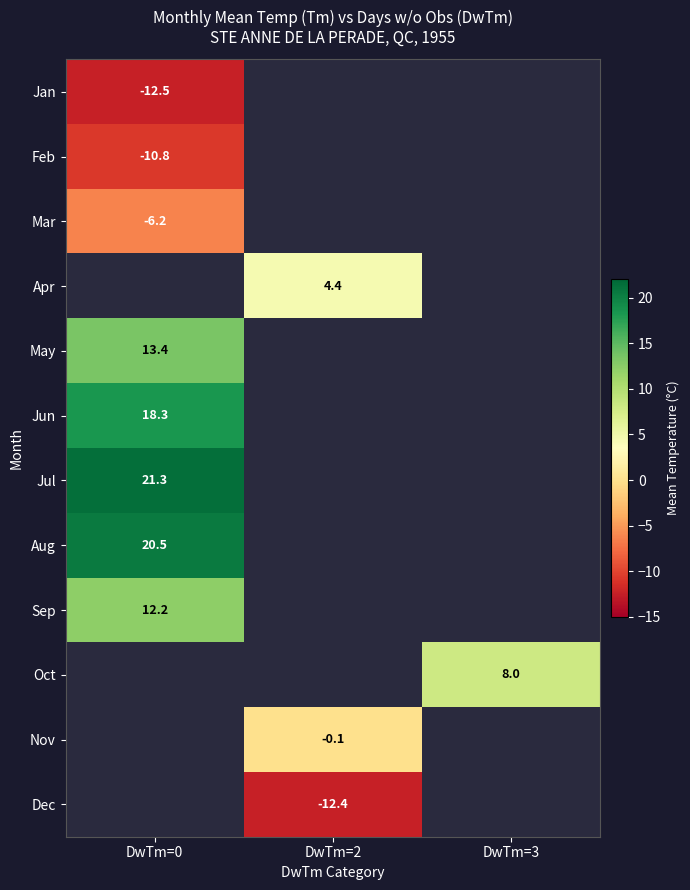

True or false: Mar has a value of -8.8 at DwTm=0.

False